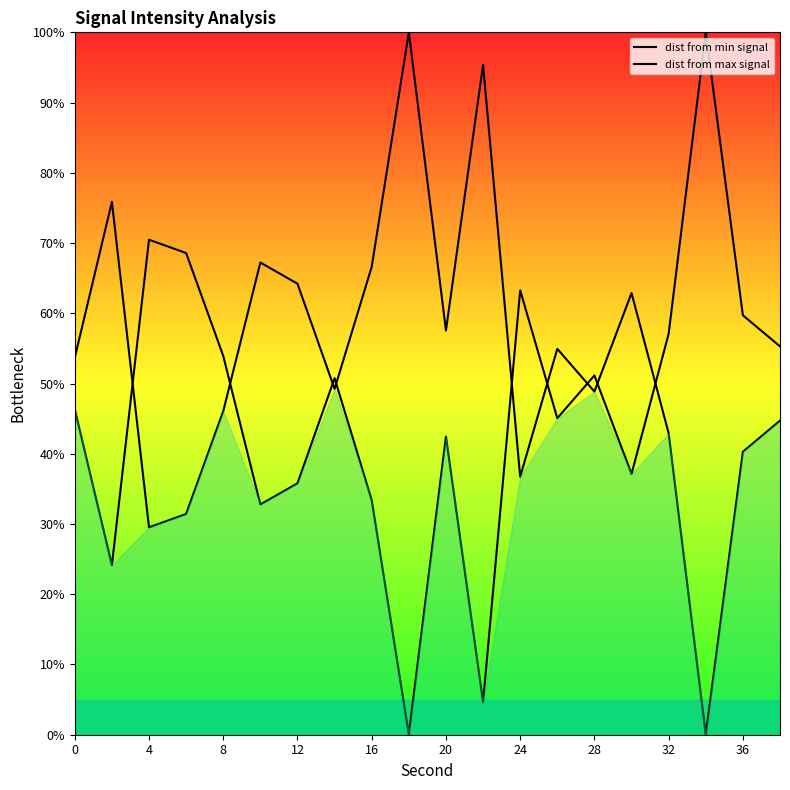

Which series has the largest range (max minus min)?

dist from min signal